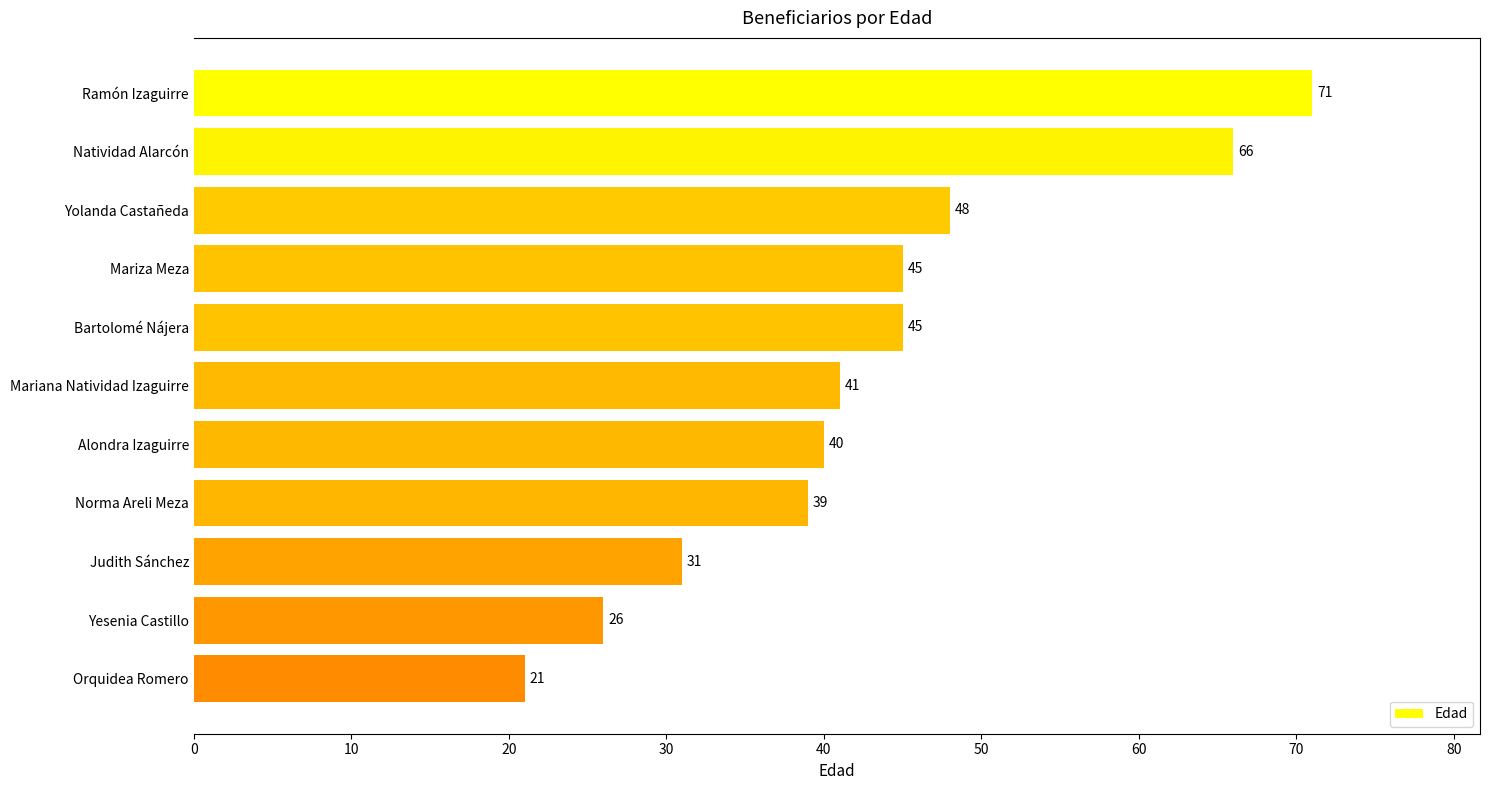

Approximately how many times larger is the value at Natividad Alarcón compared to Mariza Meza?

1.5